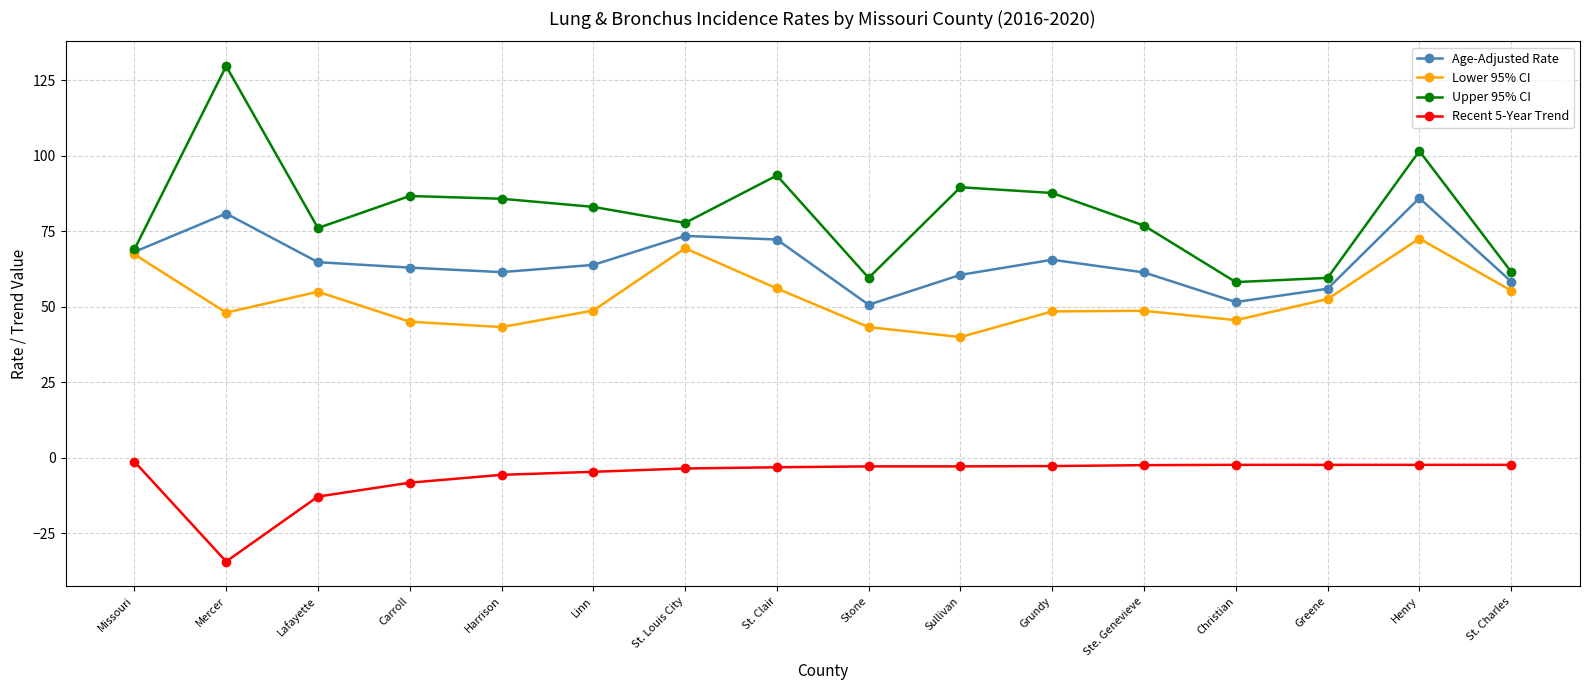

How many categories are shown in the chart?

16